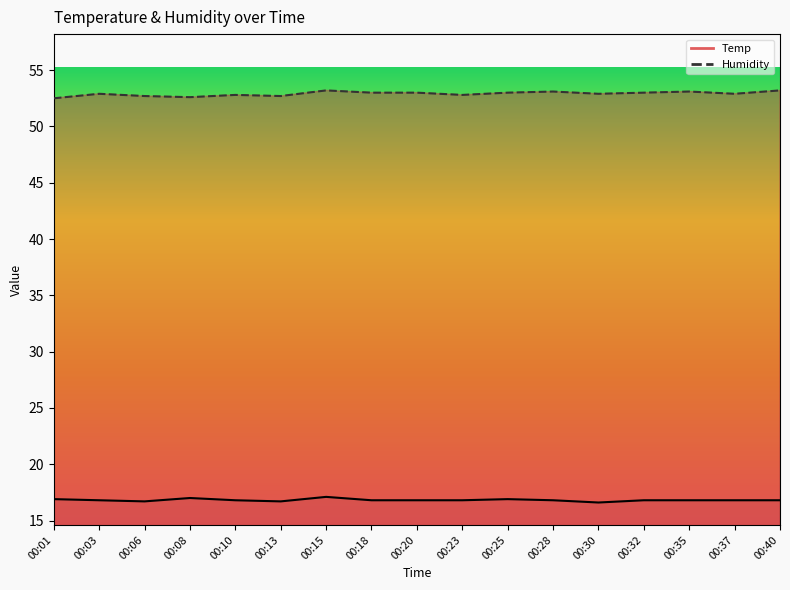

What is the difference between the highest and lowest values at 00:37?

36.1